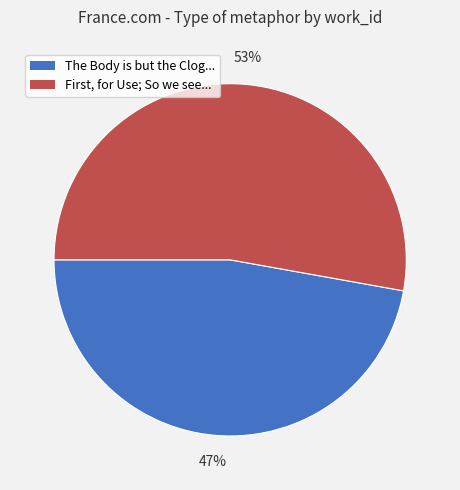

Which slice is the largest?

First, for Use; So we see...